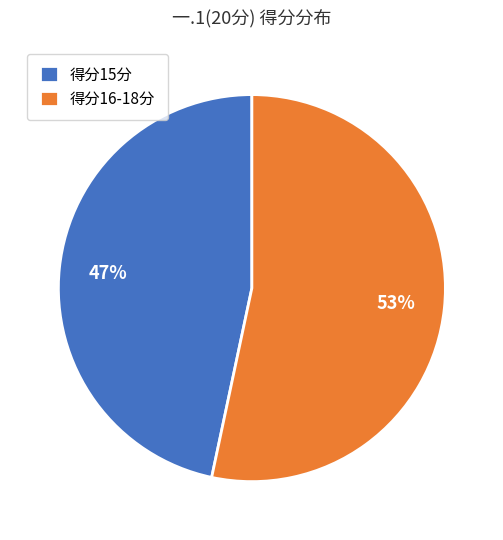

Is the sum of 得分16-18分 and 得分15分 greater than half?

Yes